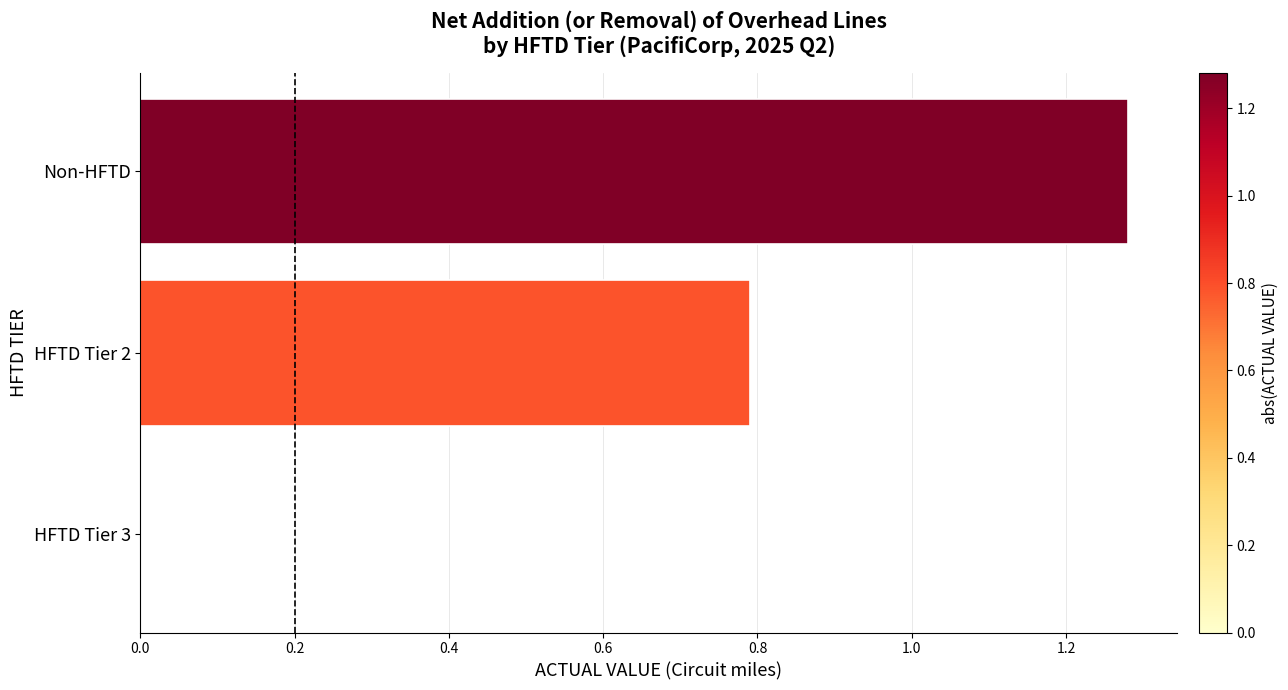

What is the sum of all values?

2.1